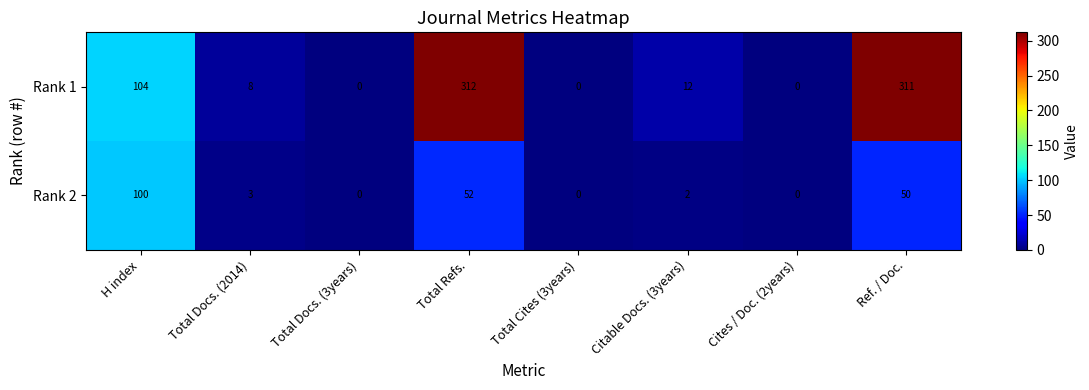

Rank the series by their average value, from lowest to highest.

Rank 2, Rank 1